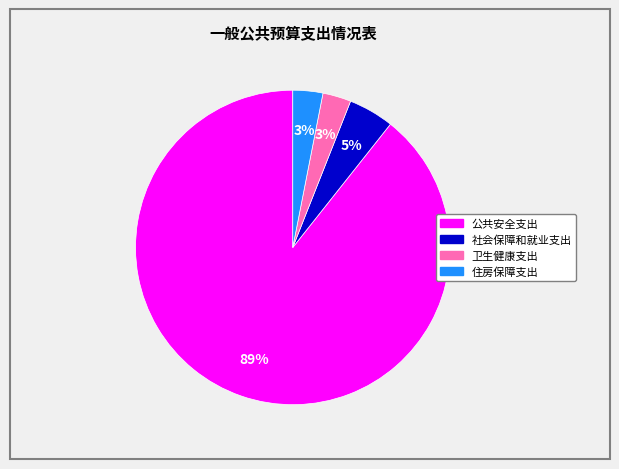

Which category has the biggest portion of the pie?

公共安全支出